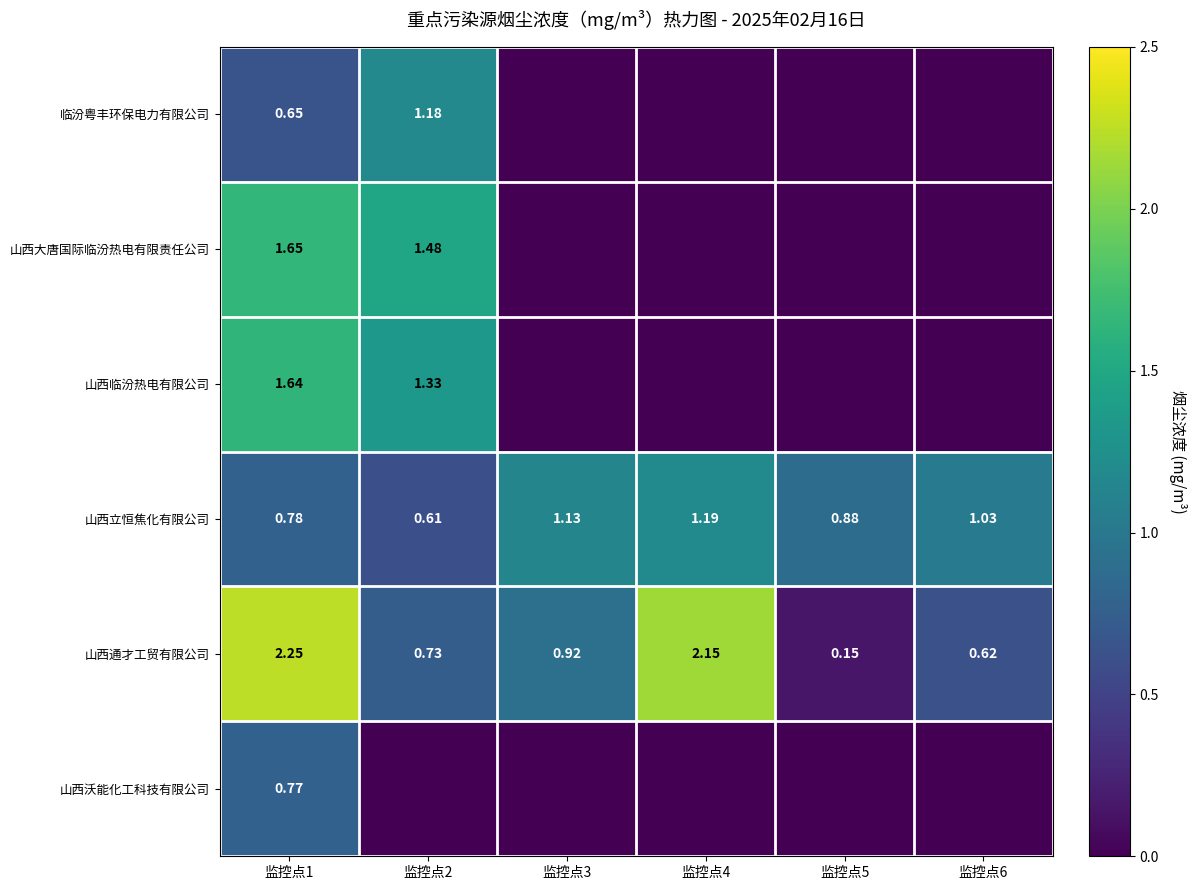

Which series changed the most between 监控点1 and 监控点3?

山西大唐国际临汾热电有限责任公司